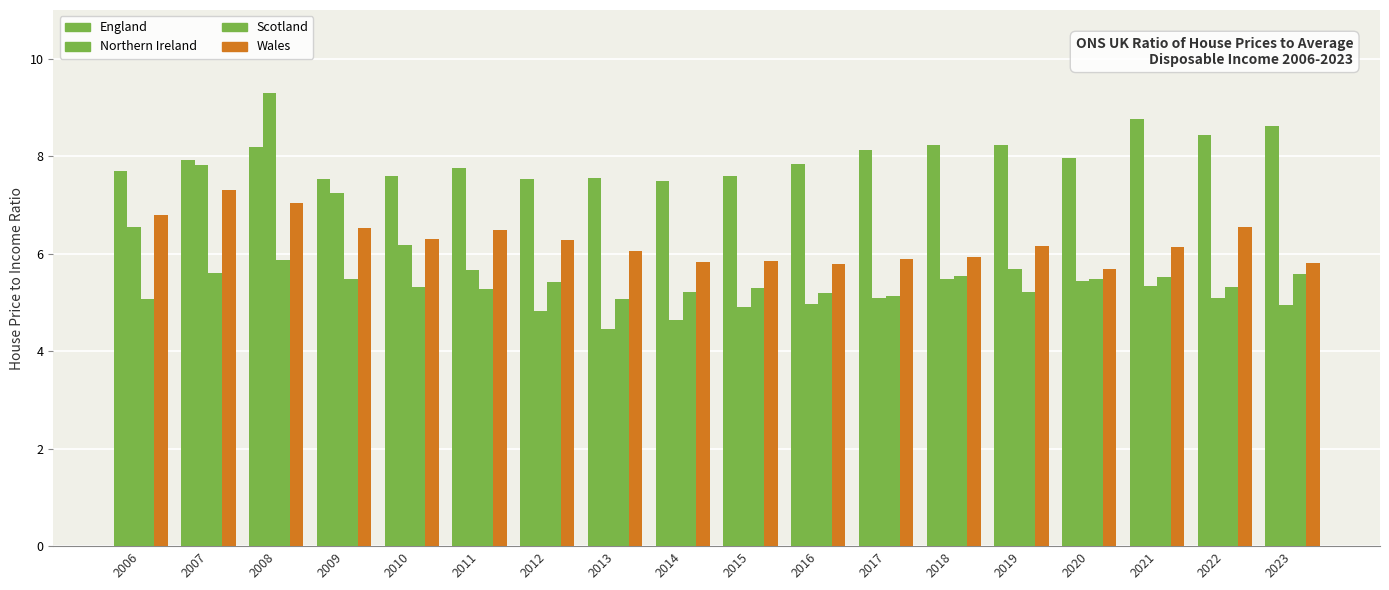

The value of Scotland at 2015 is 5.3. True or false?

True